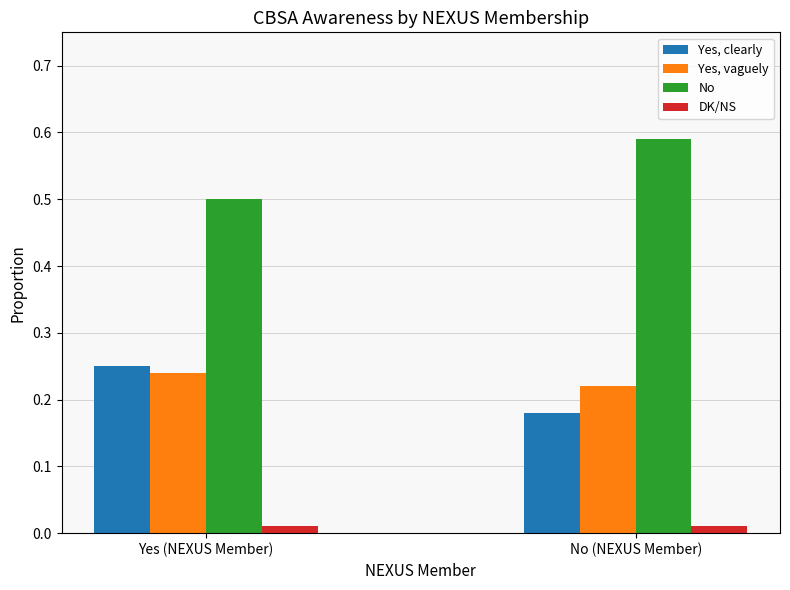

The No series shows 0.2 at No (NEXUS Member). True or false?

False